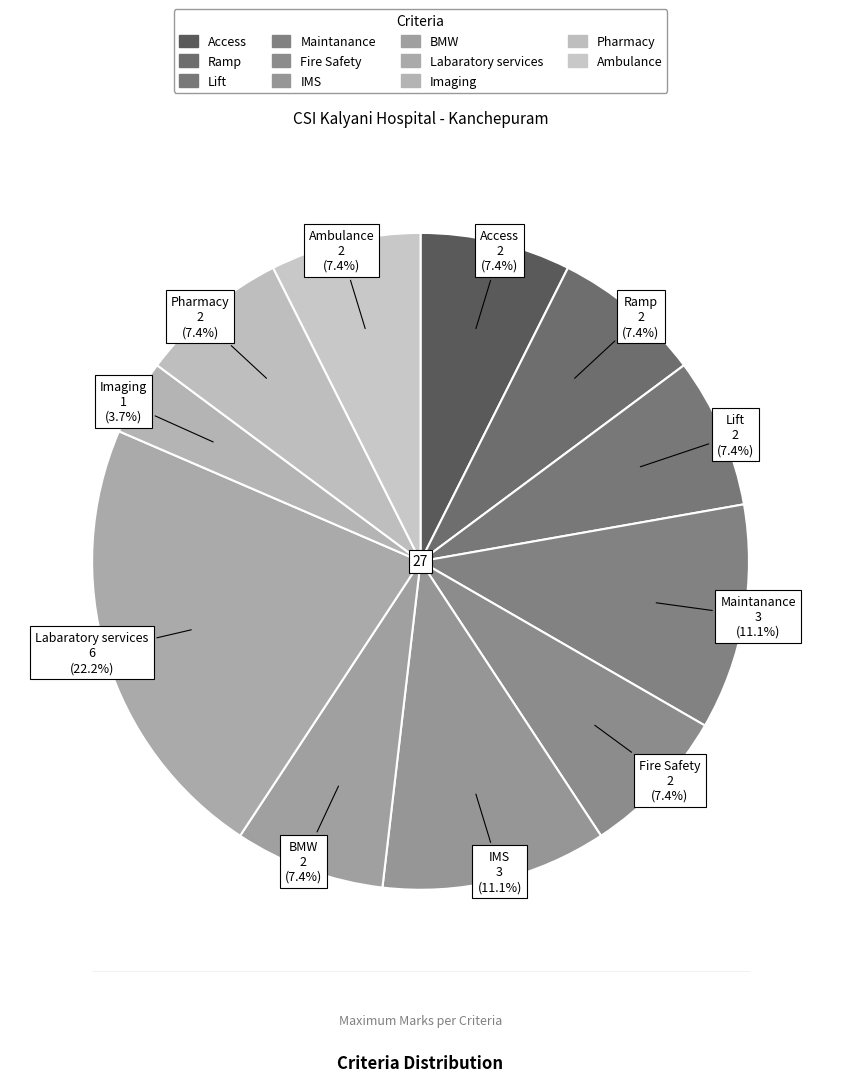

Count the number of slices in the pie.

11